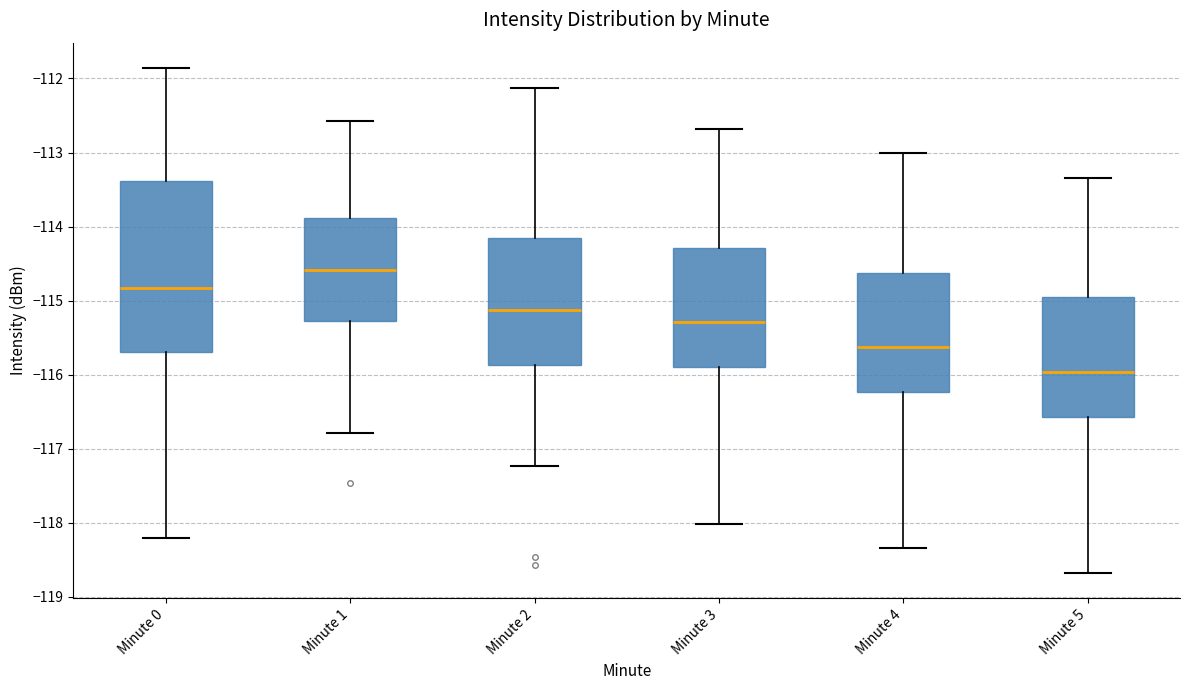

Where is the upper edge of the box for Minute 1 on the y-axis? The values are not printed on the chart, so give them approximately, as read against the axis.

-113.9